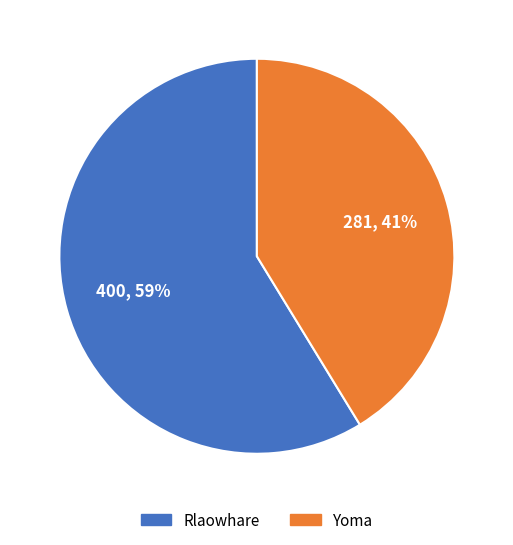

Is there a majority slice in this chart?

Yes